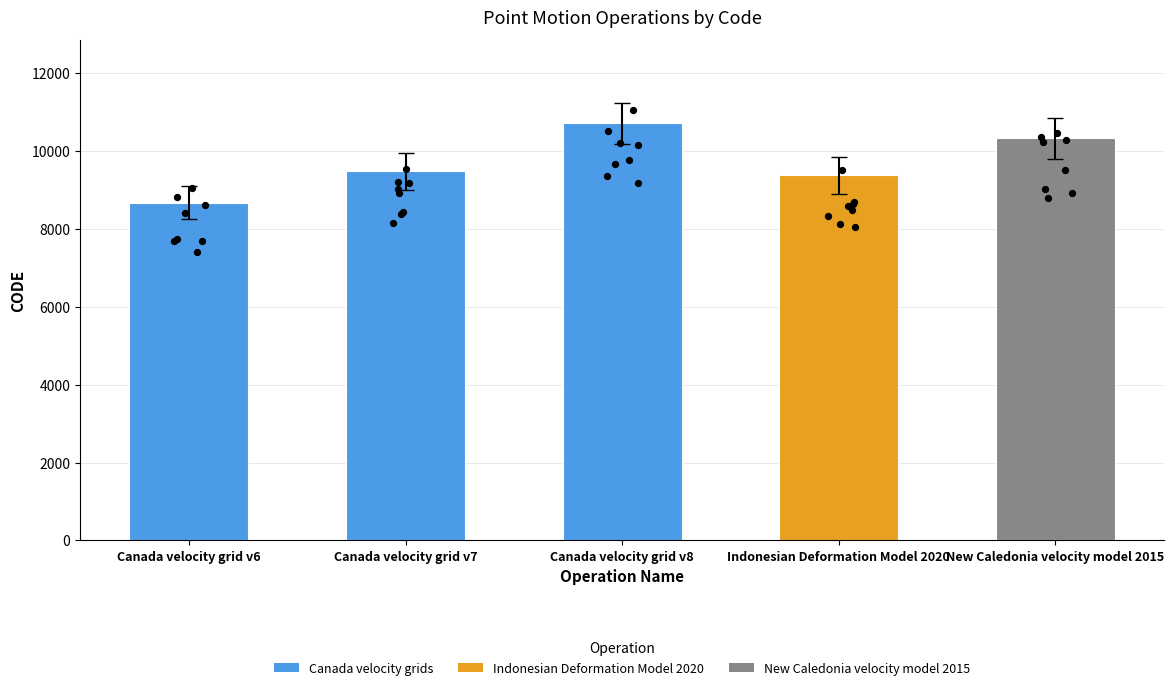

What is the change in value from Indonesian Deformation Model 2020 to New Caledonia velocity model 2015?

+948